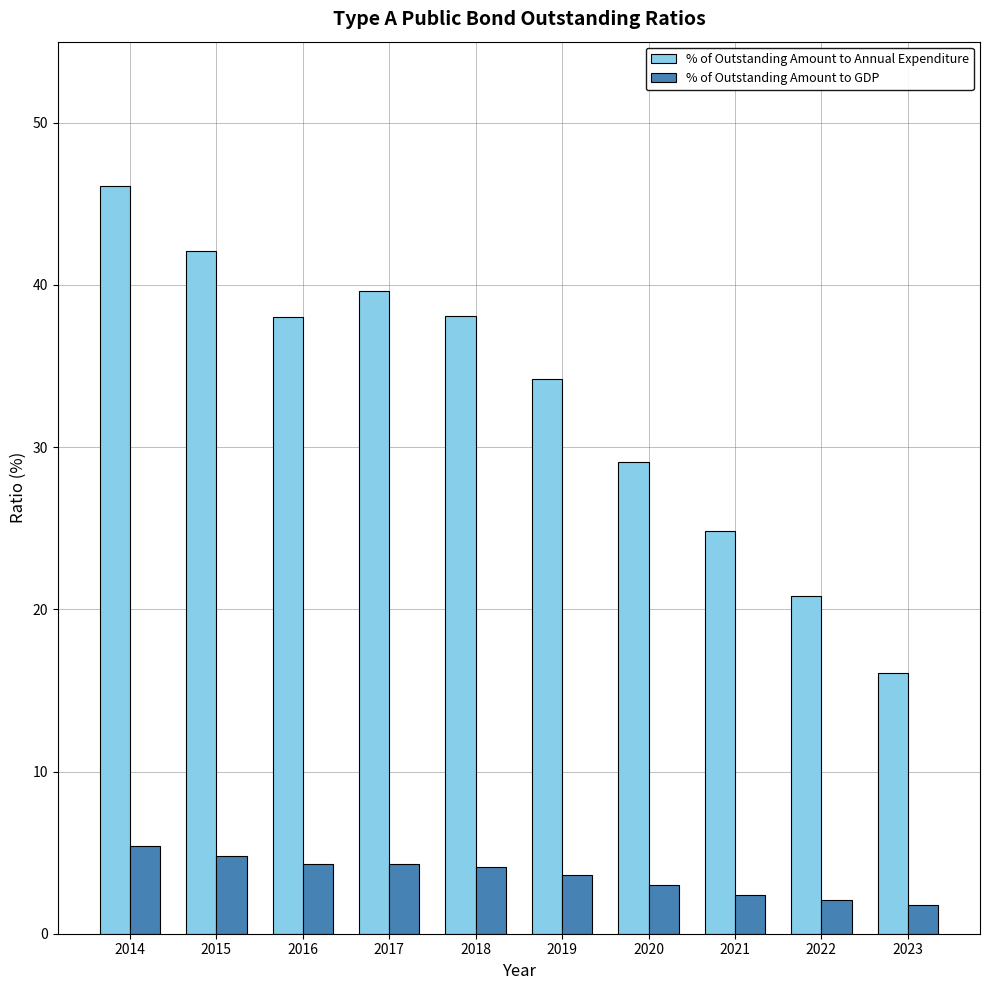

Where is % of Outstanding Amount to Annual Expenditure nearest to the value 31?

2020